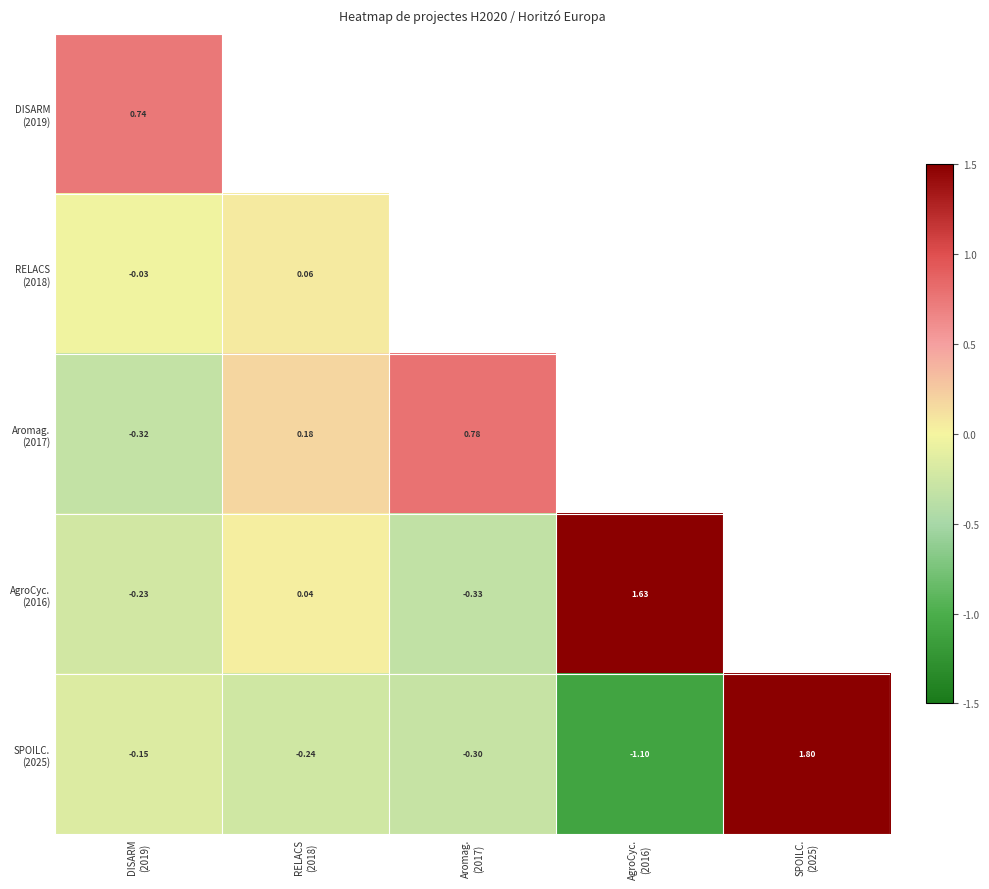

What is the difference between the highest and lowest values at DISARM
(2019)?

1.1